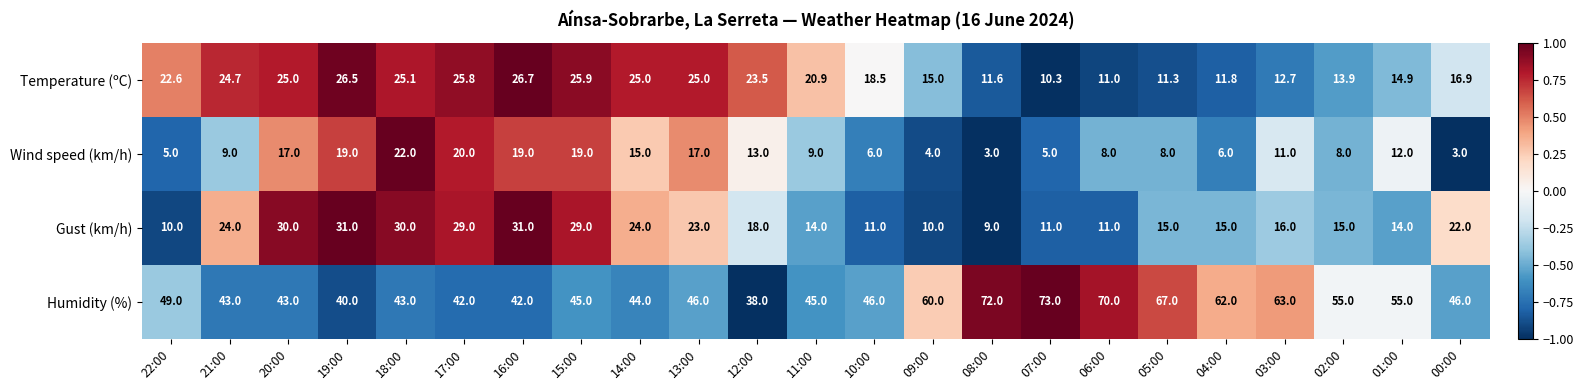

How many data points does each series have?

23